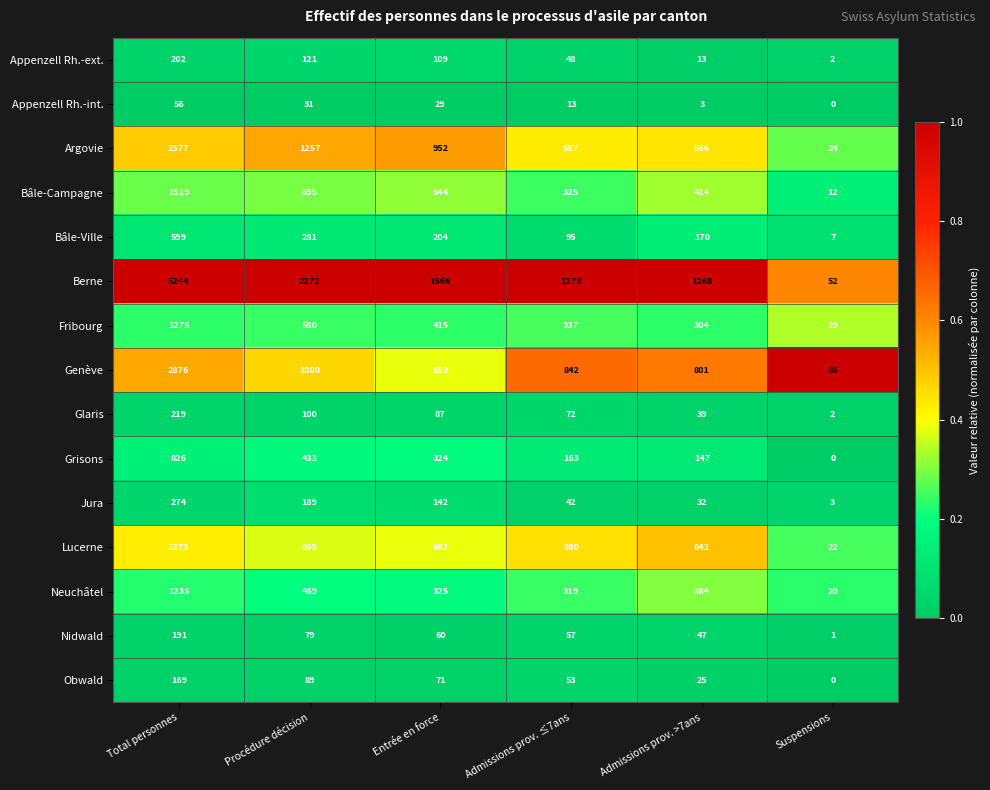

True or false: Lucerne has a value of 1017 at Admissions prov. >7ans.

False